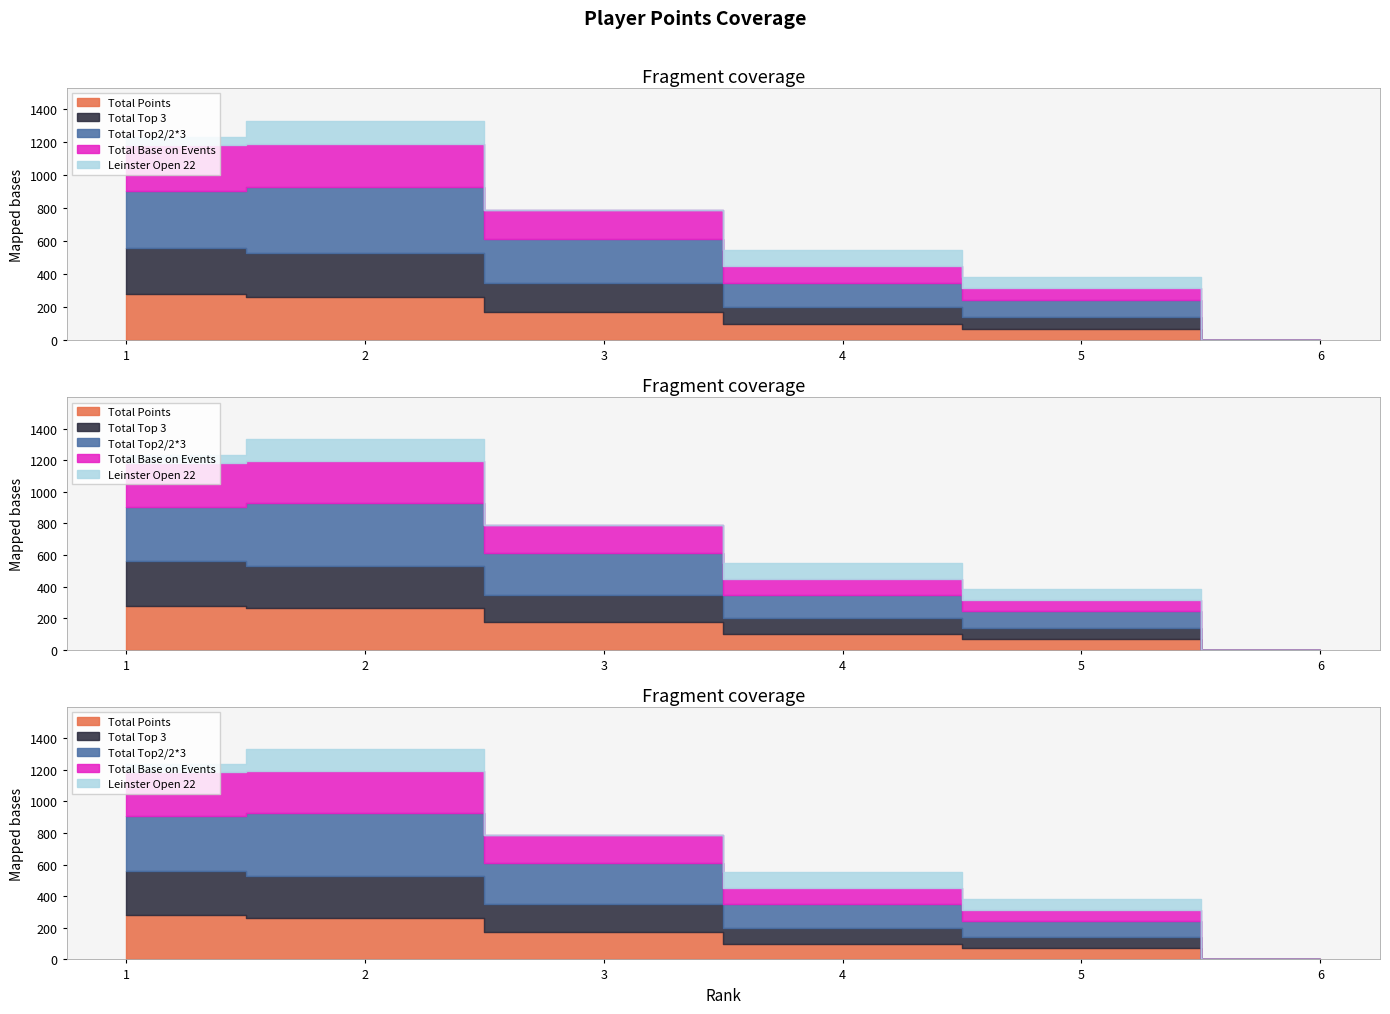

Reading right to left, list all the values displayed in this chart.

Total Points: 6=0.0	5=70.0	4=100.0	3=175.0	2=265.0	1=280.0
Total Top 3: 6=0.0	5=70.0	4=100.0	3=175.0	2=265.0	1=280.0
Total Top2/2*3: 6=0.0	5=105.0	4=150.0	3=262.5	2=397.5	1=345.0
Total Base on Events: 6=0.0	5=70.0	4=100.0	3=175.0	2=265.0	1=280.0
Leinster Open 22: 6=0.0	5=70.0	4=100.0	3=0.0	2=140.0	1=50.0